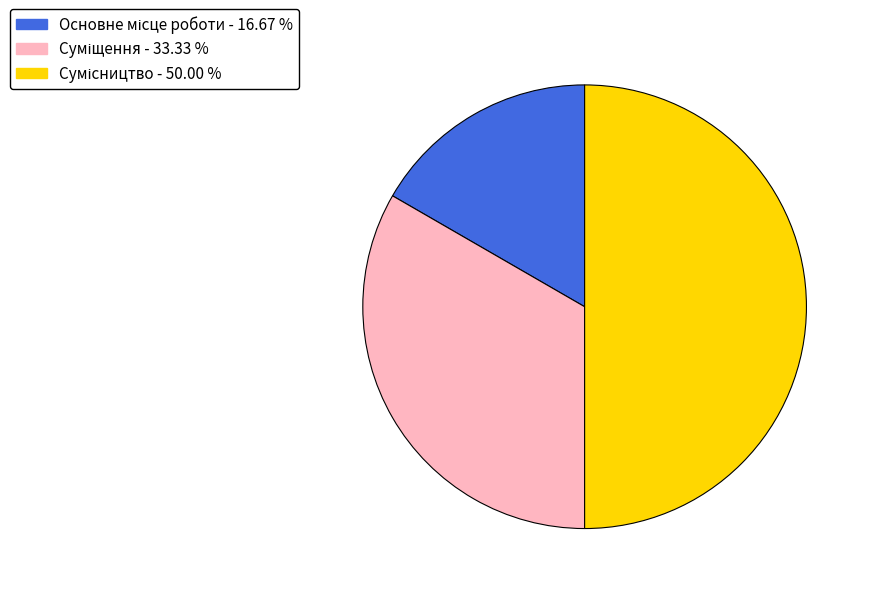

How many segments does this pie chart have?

3